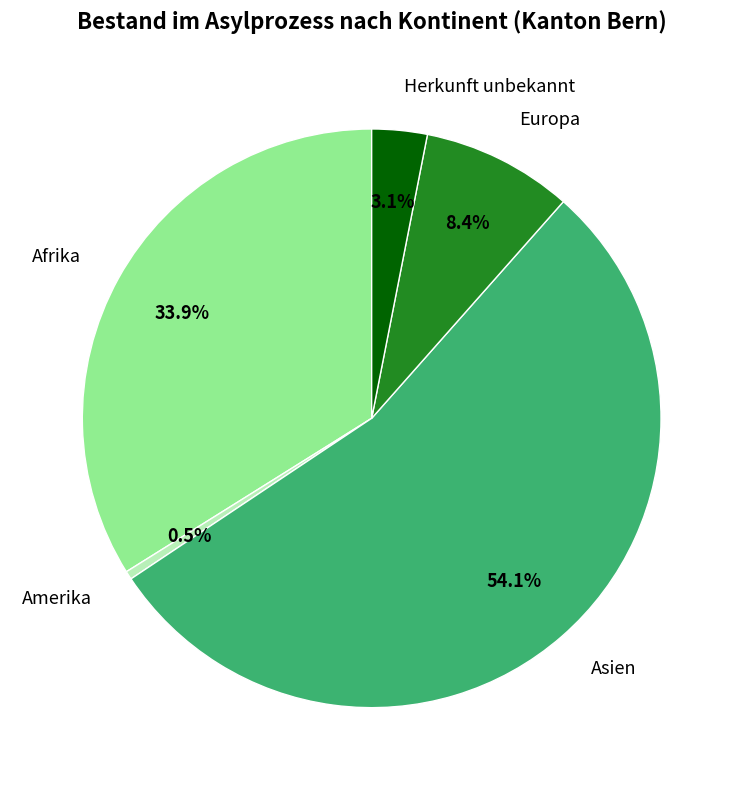

True or false: Afrika accounts for 34% of the total.

True